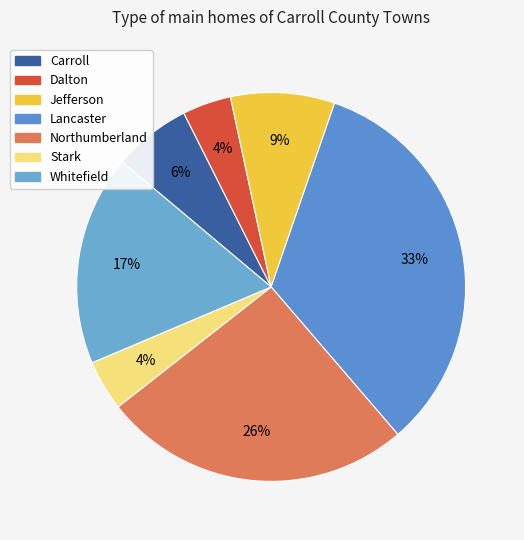

Rank the categories by value from lowest to highest.

Dalton, Stark, Carroll, Jefferson, Whitefield, Northumberland, Lancaster